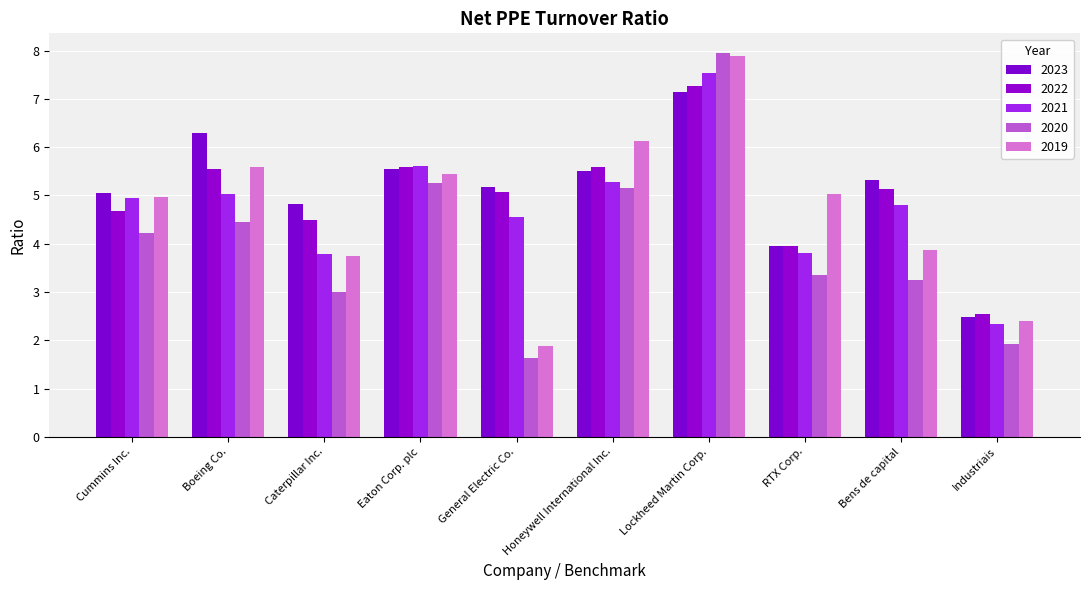

What is the sum of the 2022 values at RTX Corp. and Boeing Co.?

9.5